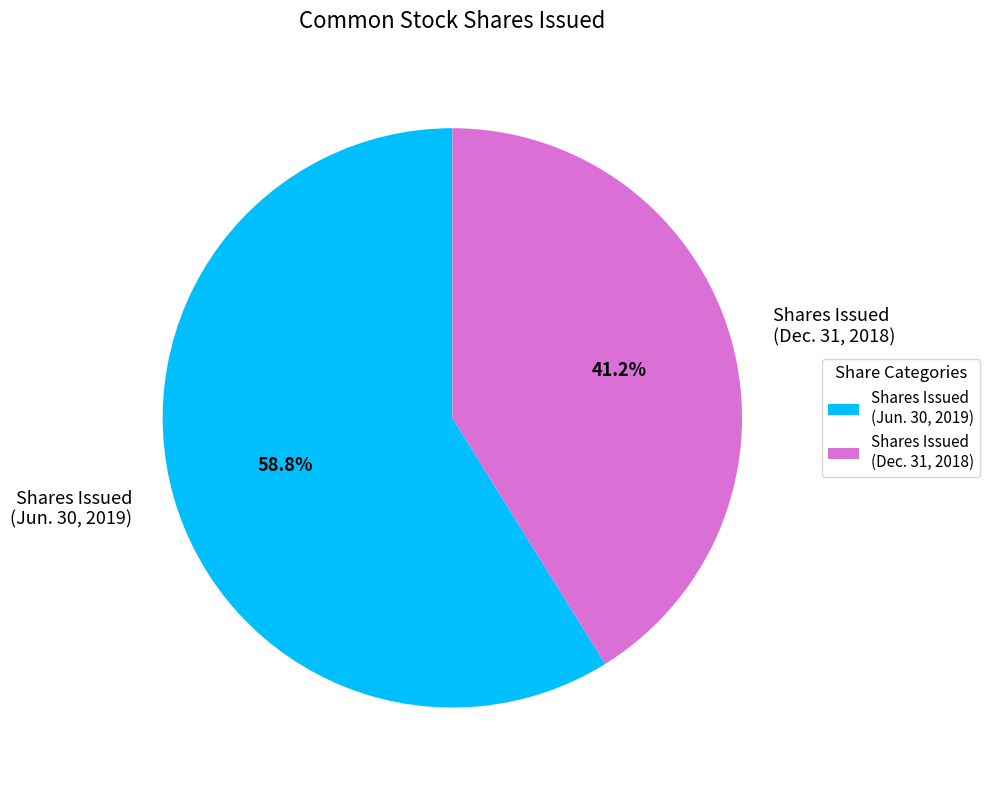

What is the ratio of the value at Shares Issued (Jun. 30, 2019) to the value at Shares Issued (Dec. 31, 2018)?

1.4